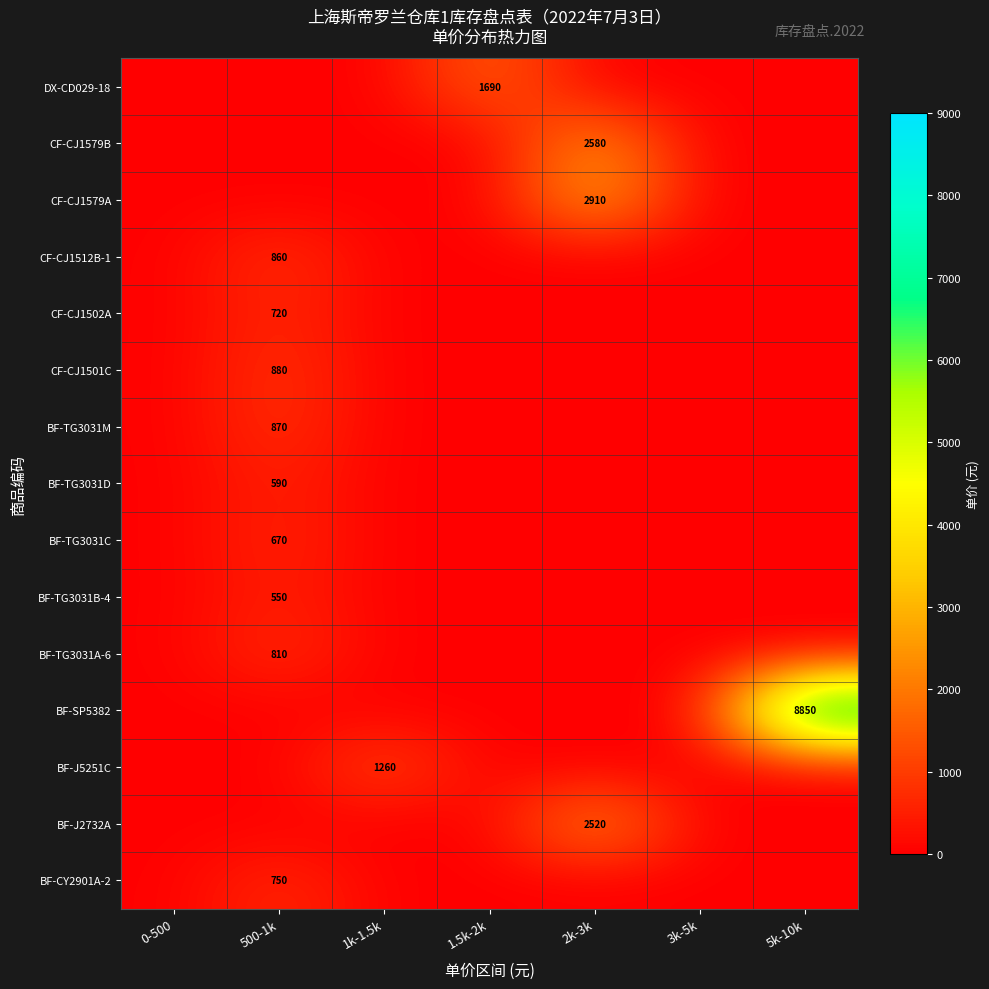

The value of CF-CJ1579B at 2k-3k is 2580. True or false?

True